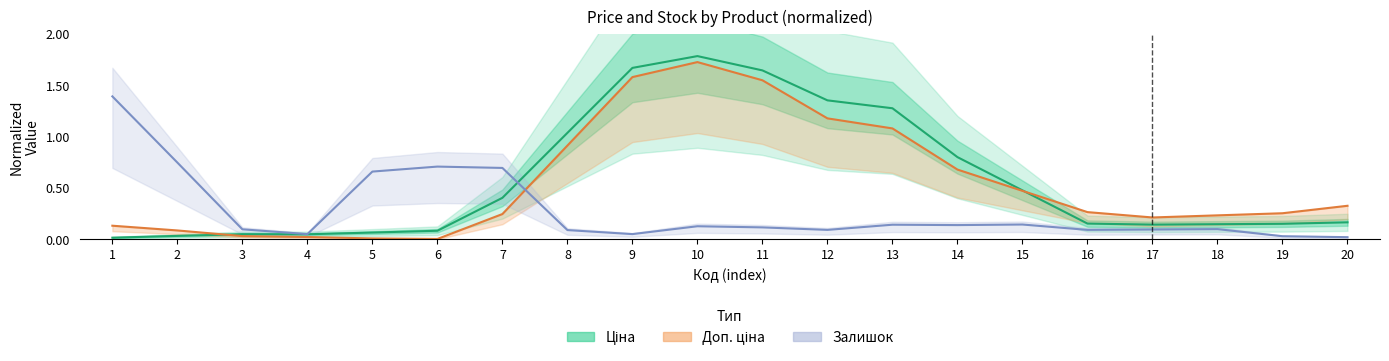

Rank the categories by Доп. ціна value from highest to lowest.

10, 9, 11, 12, 13, 8, 14, 15, 20, 16, 19, 7, 18, 17, 1, 2, 3, 4, 5, 6